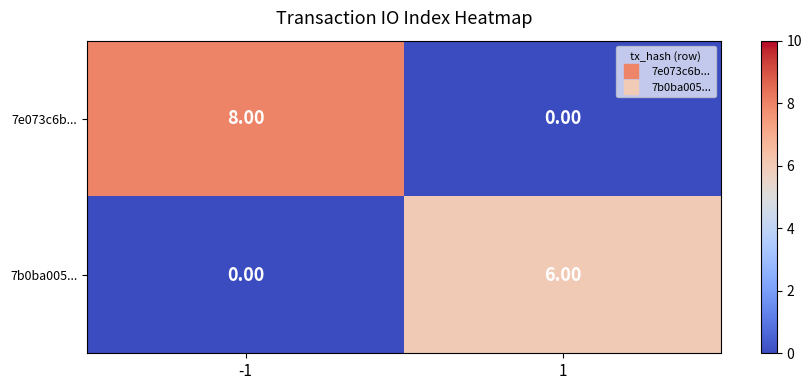

Rank the categories by 7b0ba005... value from lowest to highest.

-1, 1